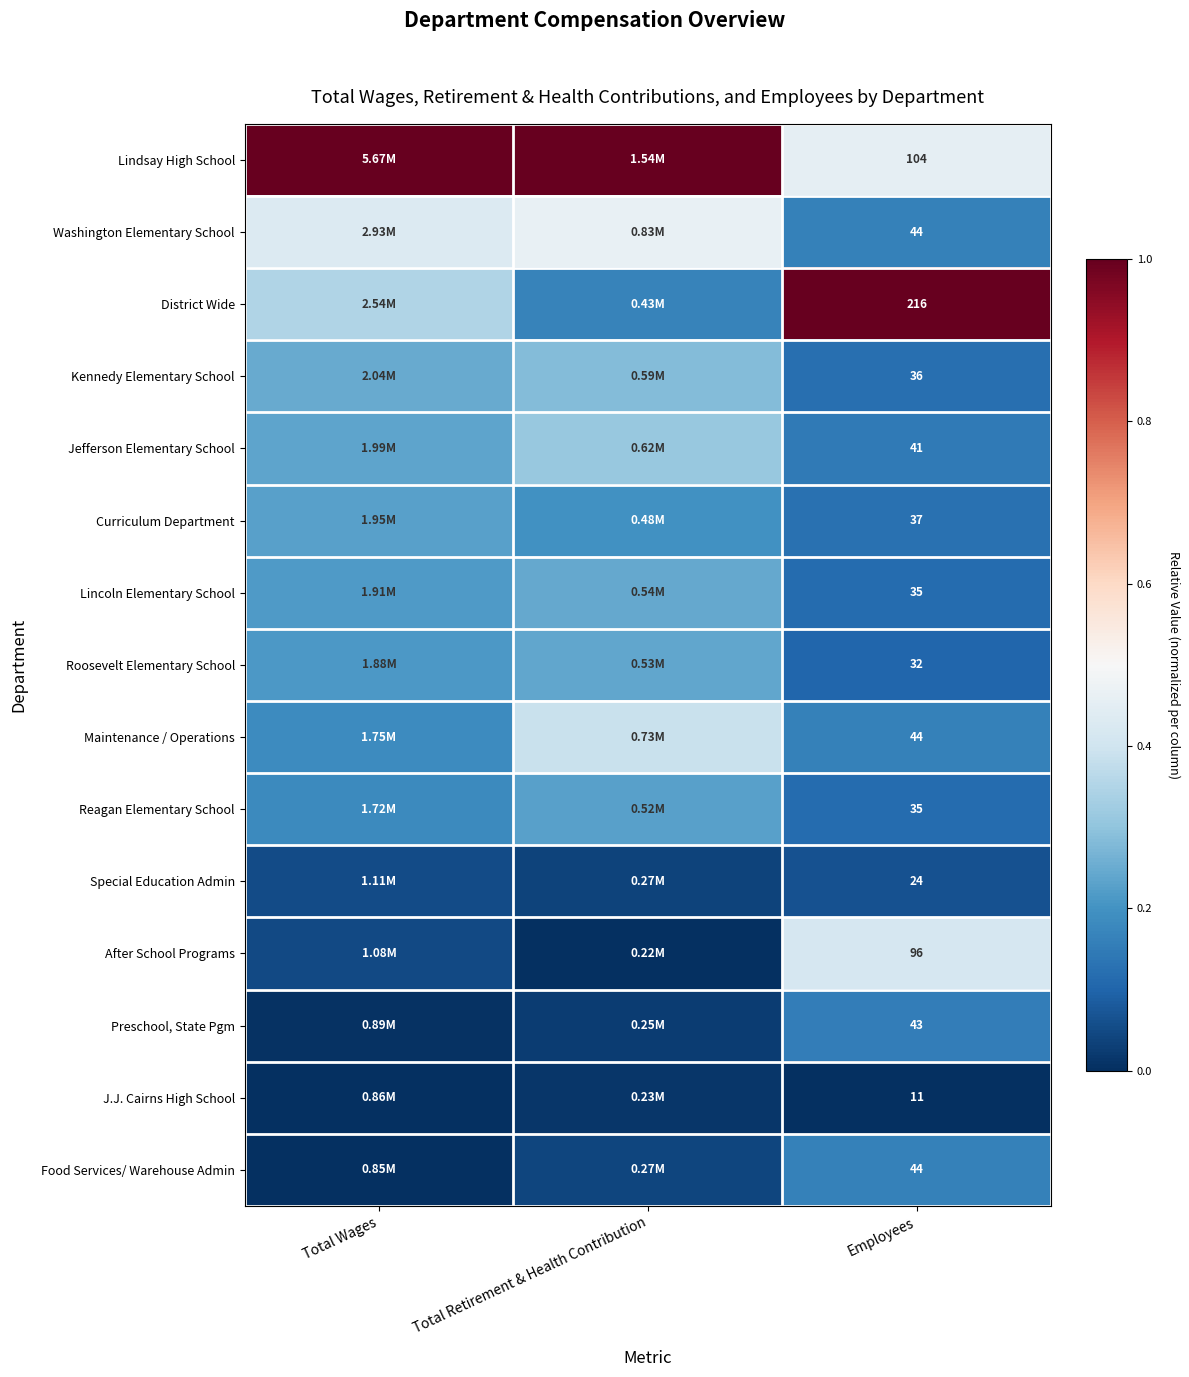

Between Total Wages and Total Retirement & Health Contribution, which is larger?

Total Wages